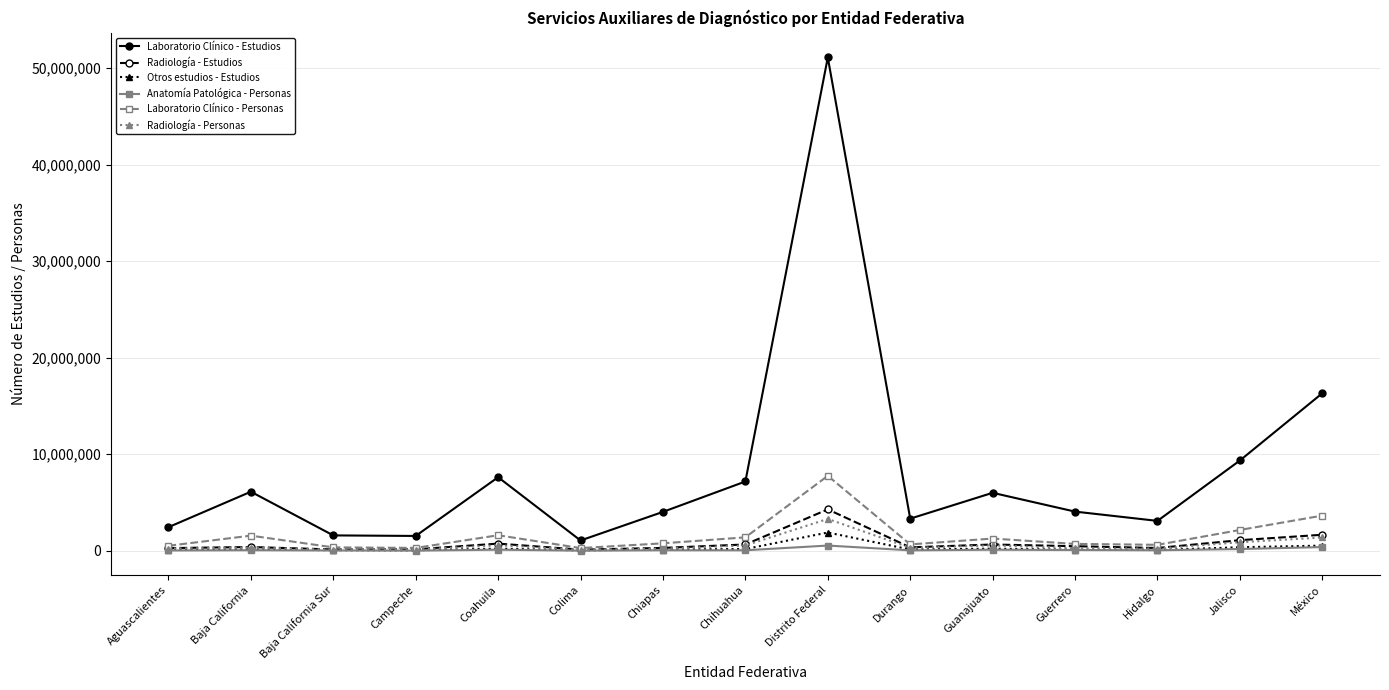

Which series changed the most between Colima and Guerrero?

Laboratorio Clínico - Estudios